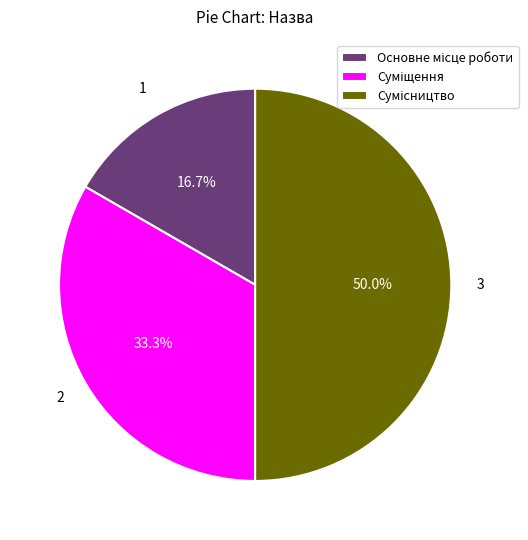

What is the largest slice in the pie chart?

Сумісництво